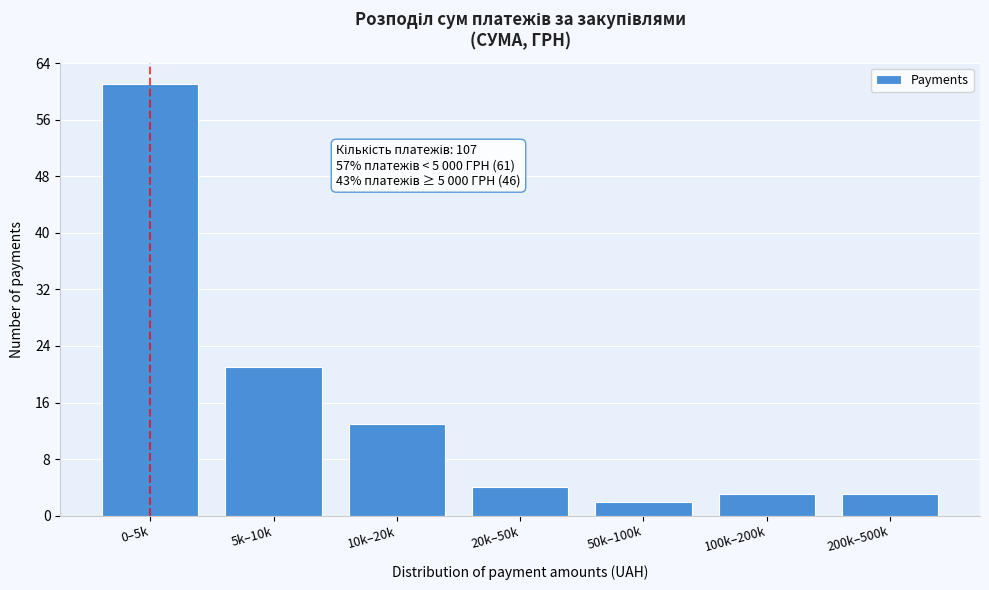

Reading left to right, list all the values displayed in this chart.

0–5k=61	5k–10k=21	10k–20k=13	20k–50k=4	50k–100k=2	100k–200k=3	200k–500k=3